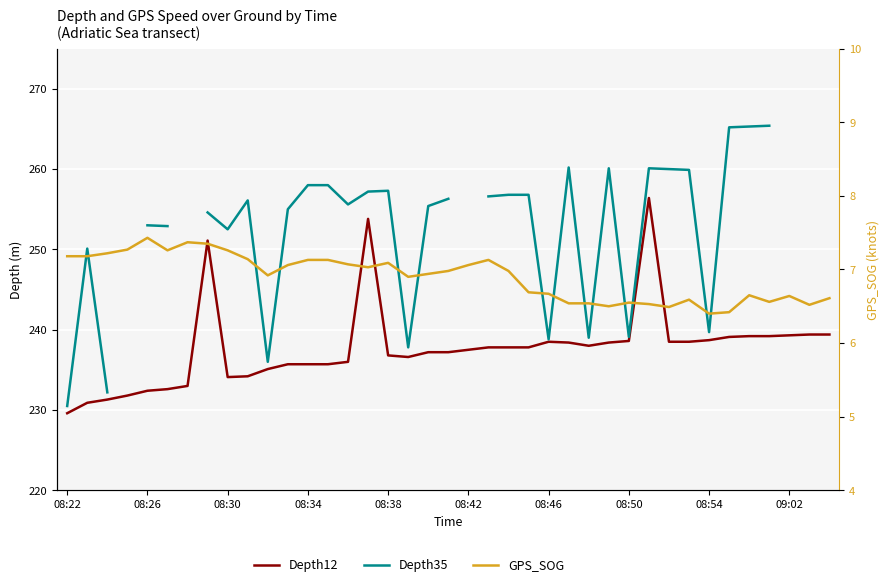

How many values in the Depth35 series are below 256?

16